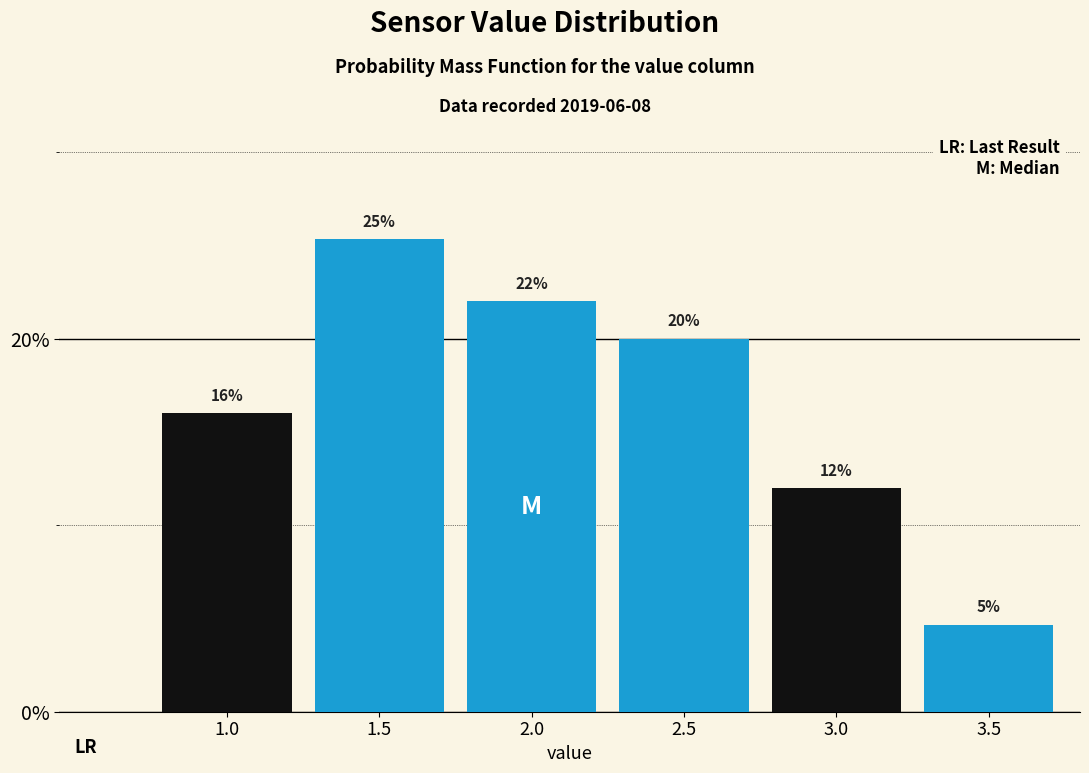

Are the bars horizontal?

No